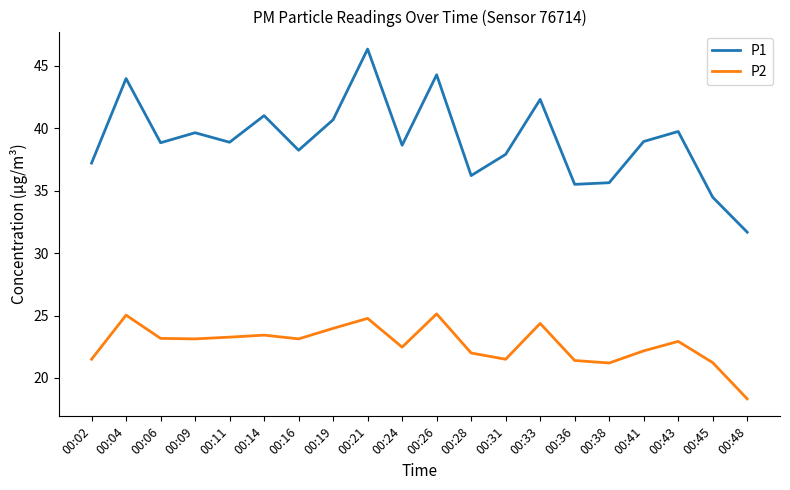

True or false: P1 and P2 cross at least once.

False